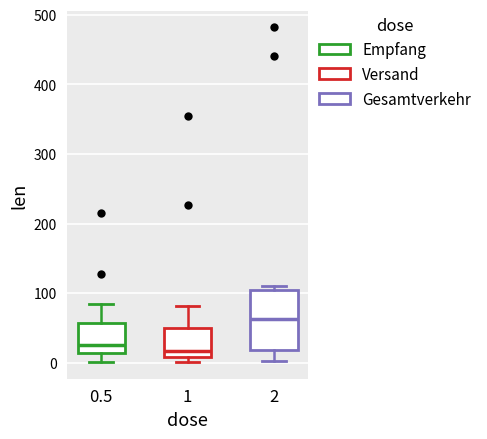

Reading left to right, read every box against the y-axis: the position of its median line, the range the box covers, and the ends of its whiskers. The values are not printed on the chart, so give them approximately, as read against the axis.

0.5: median 30, box 10 to 60, whiskers 0 to 80
1: median 20, box 10 to 50, whiskers 0 to 80
2: median 60, box 20 to 100, whiskers 0 to 110